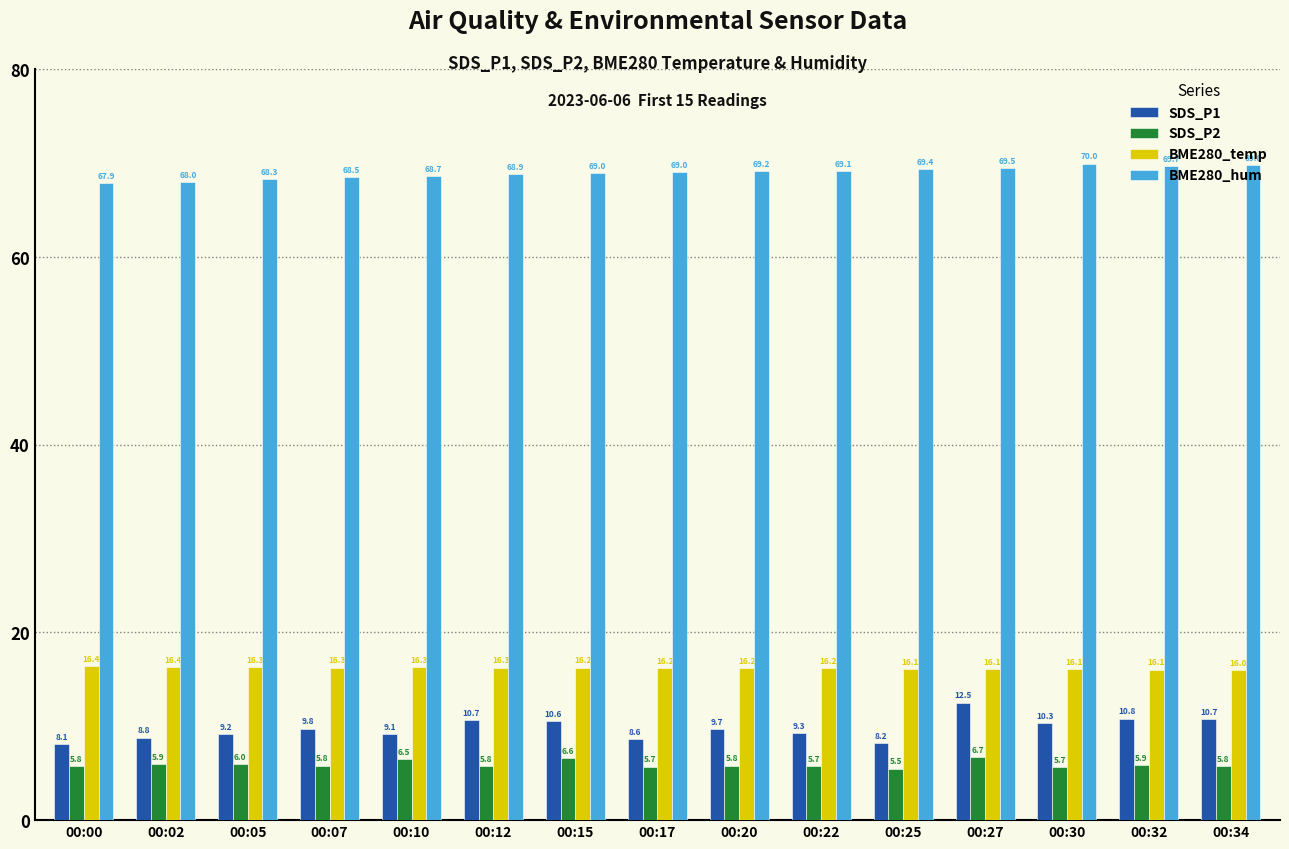

What is the difference between the BME280_hum values at 00:32 and 00:15?

0.7